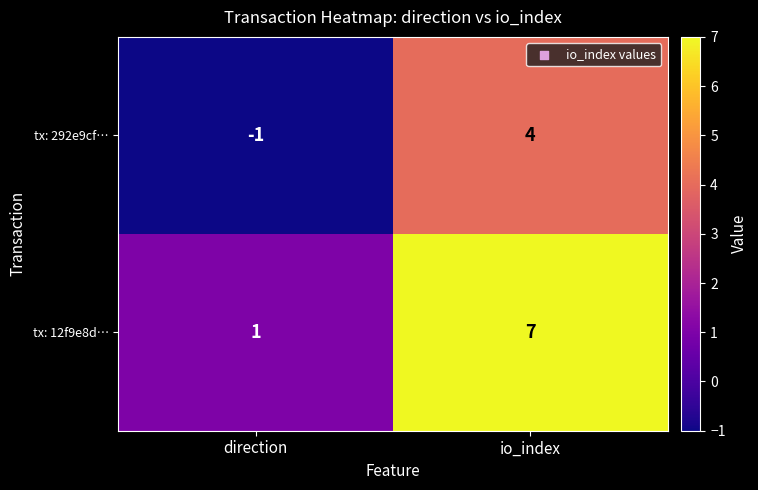

At which category is the sum across all series the highest?

io_index